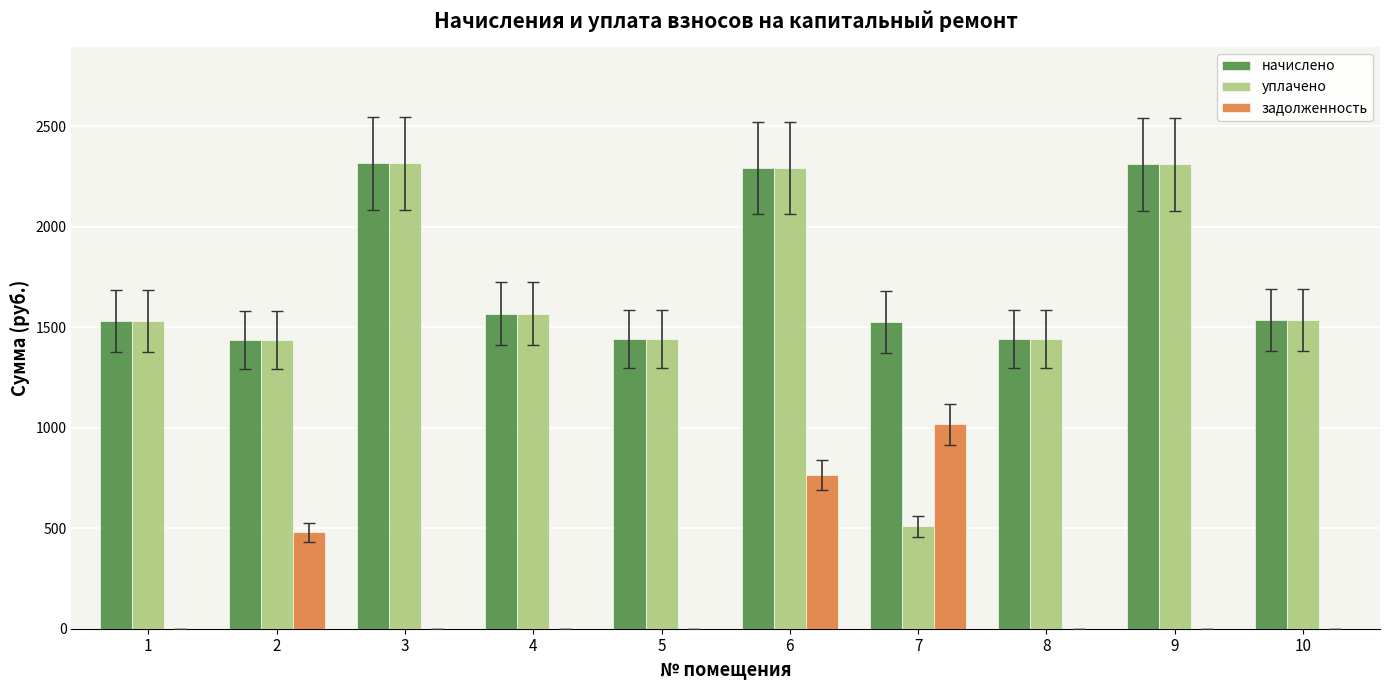

Count the number of data series in this chart.

3